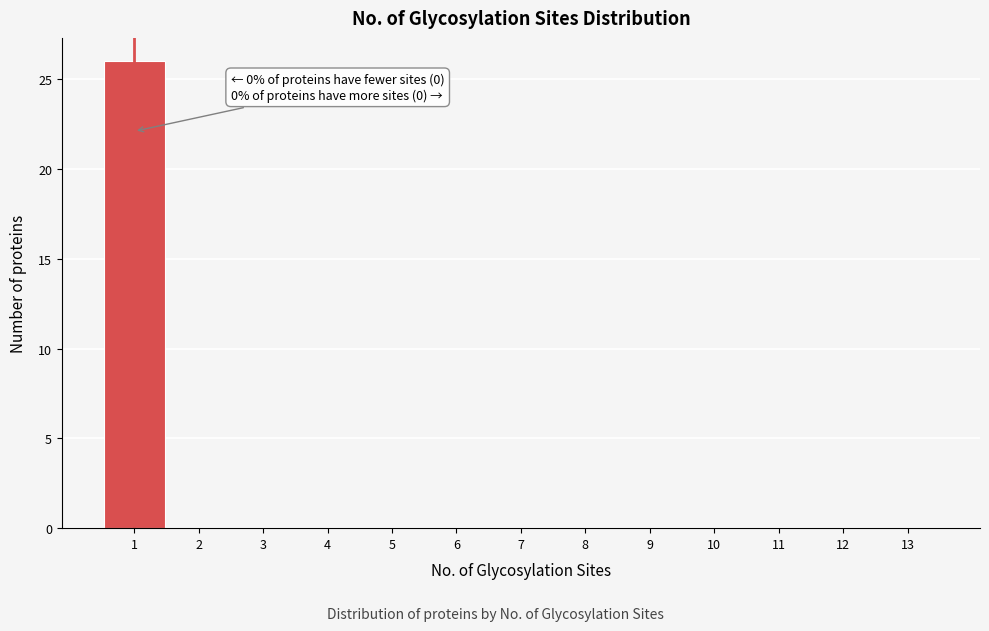

Which range on the x-axis has the tallest bar?

0.5 to 1.5